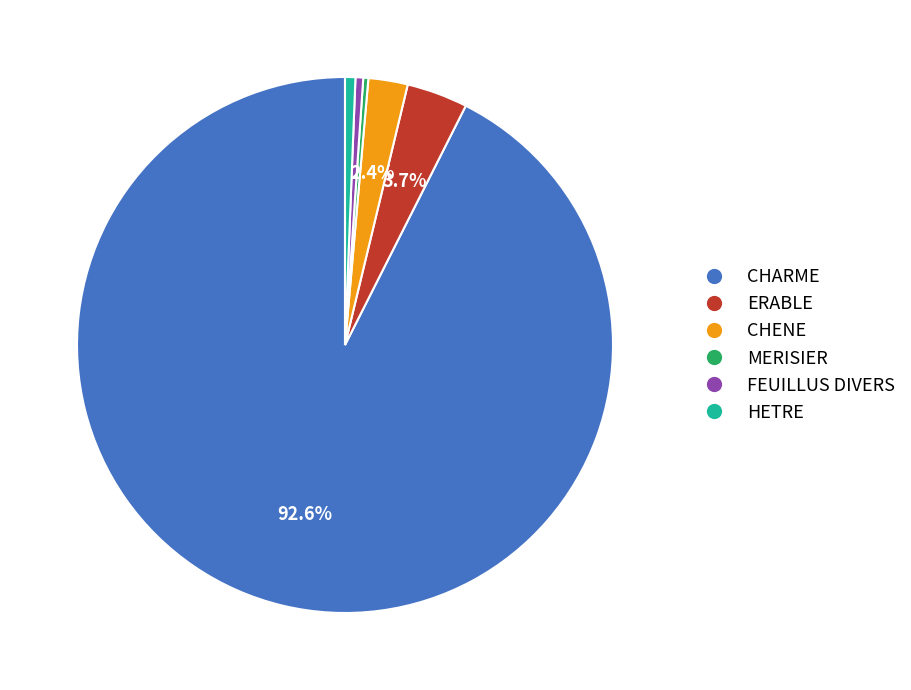

To the nearest percent, what is the average slice percentage?

17%